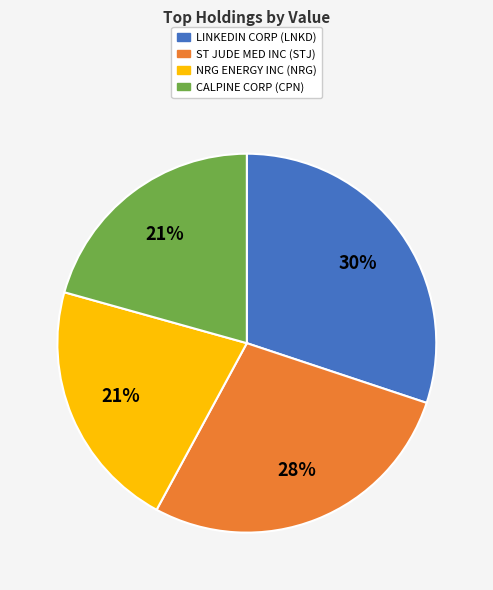

To the nearest percent, what is the difference between the largest and smallest slice percentages?

9%